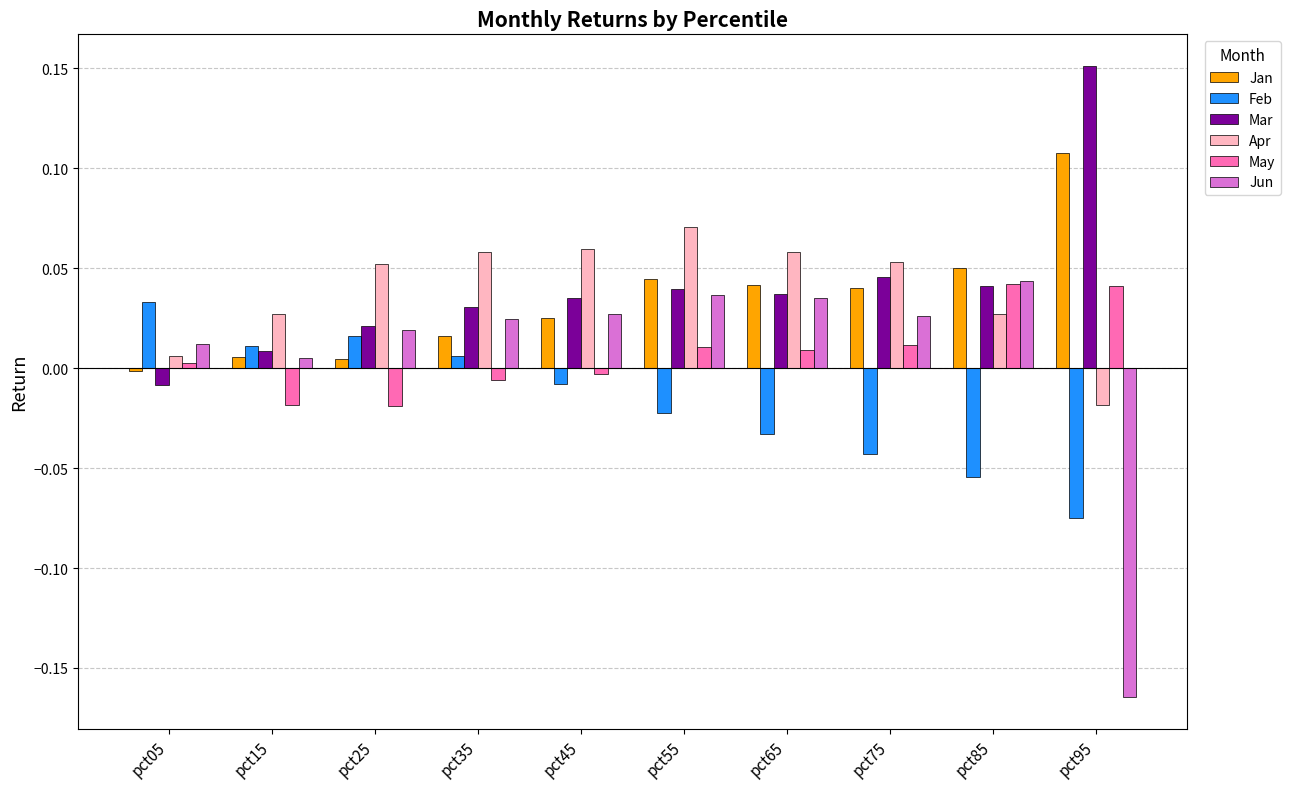

At which label does Apr reach its peak?

pct55